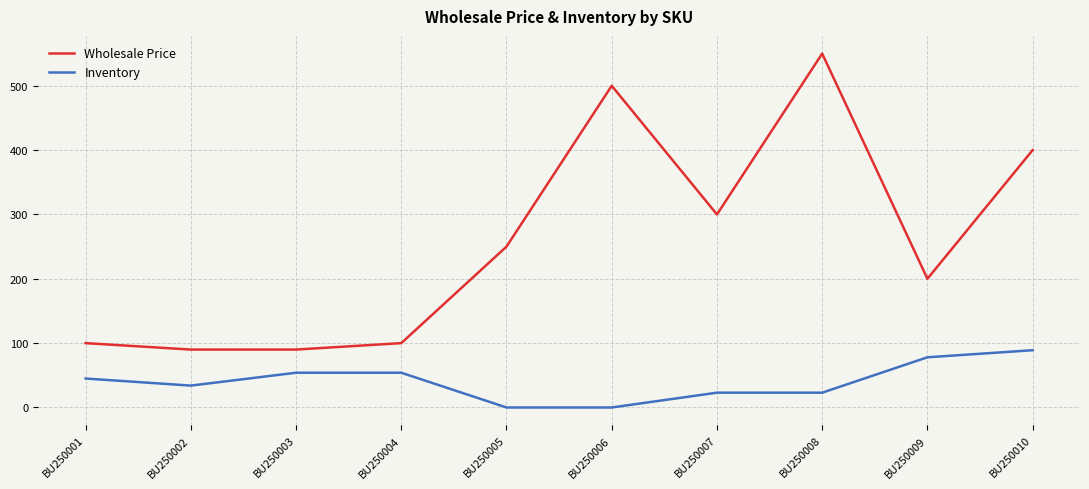

True or false: Wholesale Price has a value of 90 at BU250003.

True